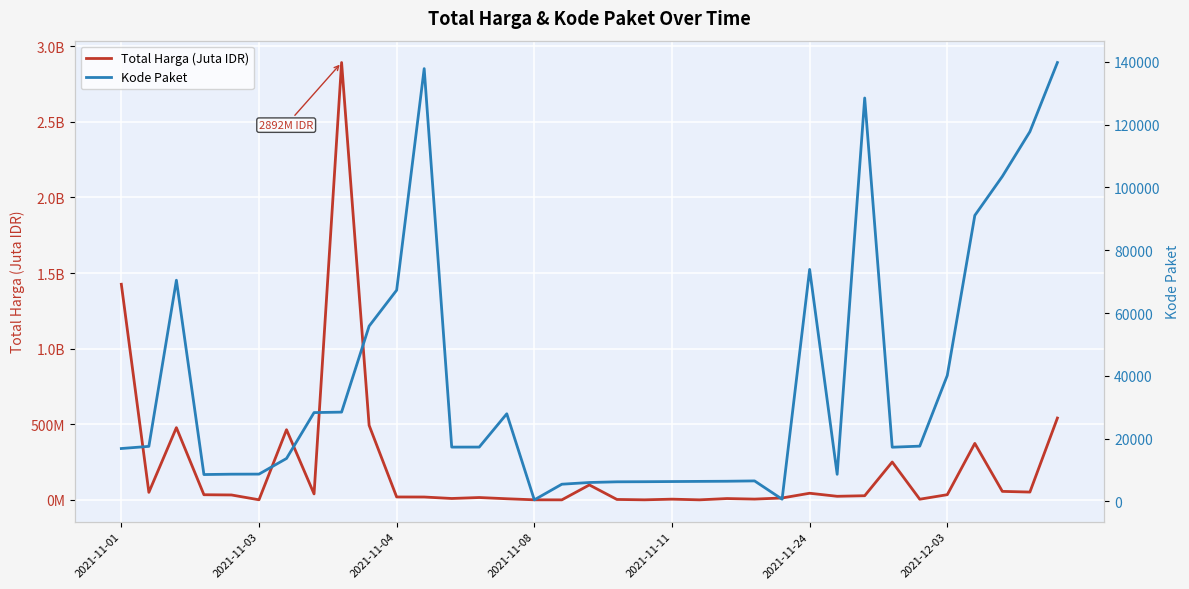

Rank the series by their average value, from lowest to highest.

Total Harga (Juta IDR), Kode Paket